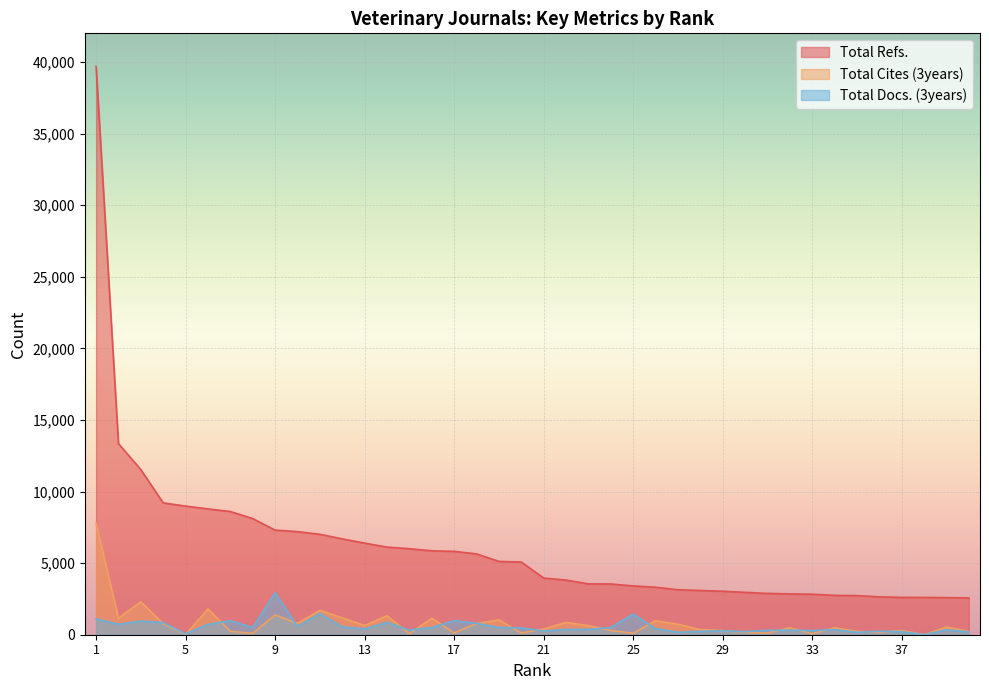

What is the difference between the second highest and minimum values in the Total Refs. series?

10774